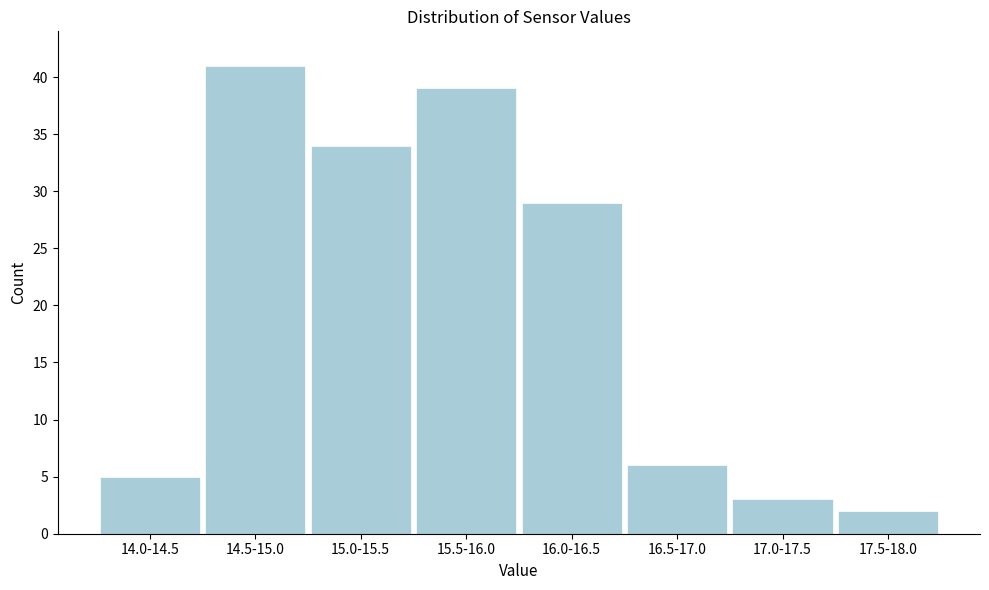

Reading left to right, what are all the values shown in this chart?

14.0-14.5=5	14.5-15.0=41	15.0-15.5=34	15.5-16.0=39	16.0-16.5=29	16.5-17.0=6	17.0-17.5=3	17.5-18.0=2